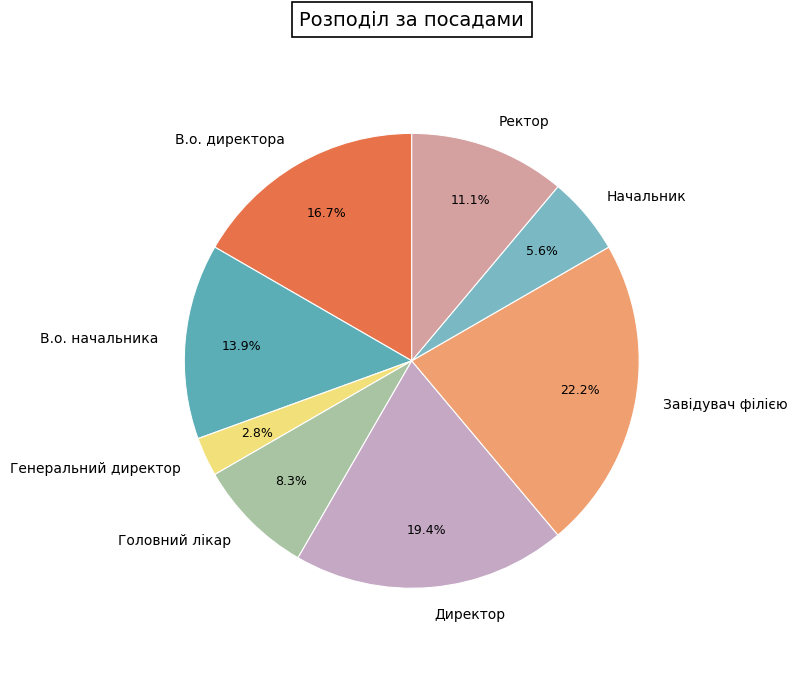

What is the total percentage of Директор and Начальник?

25.0%